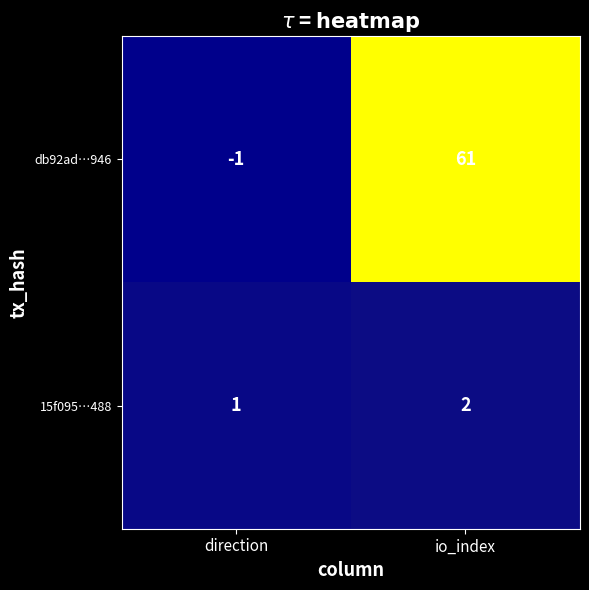

Rank the series by their average value, from highest to lowest.

db92ad…946, 15f095…488